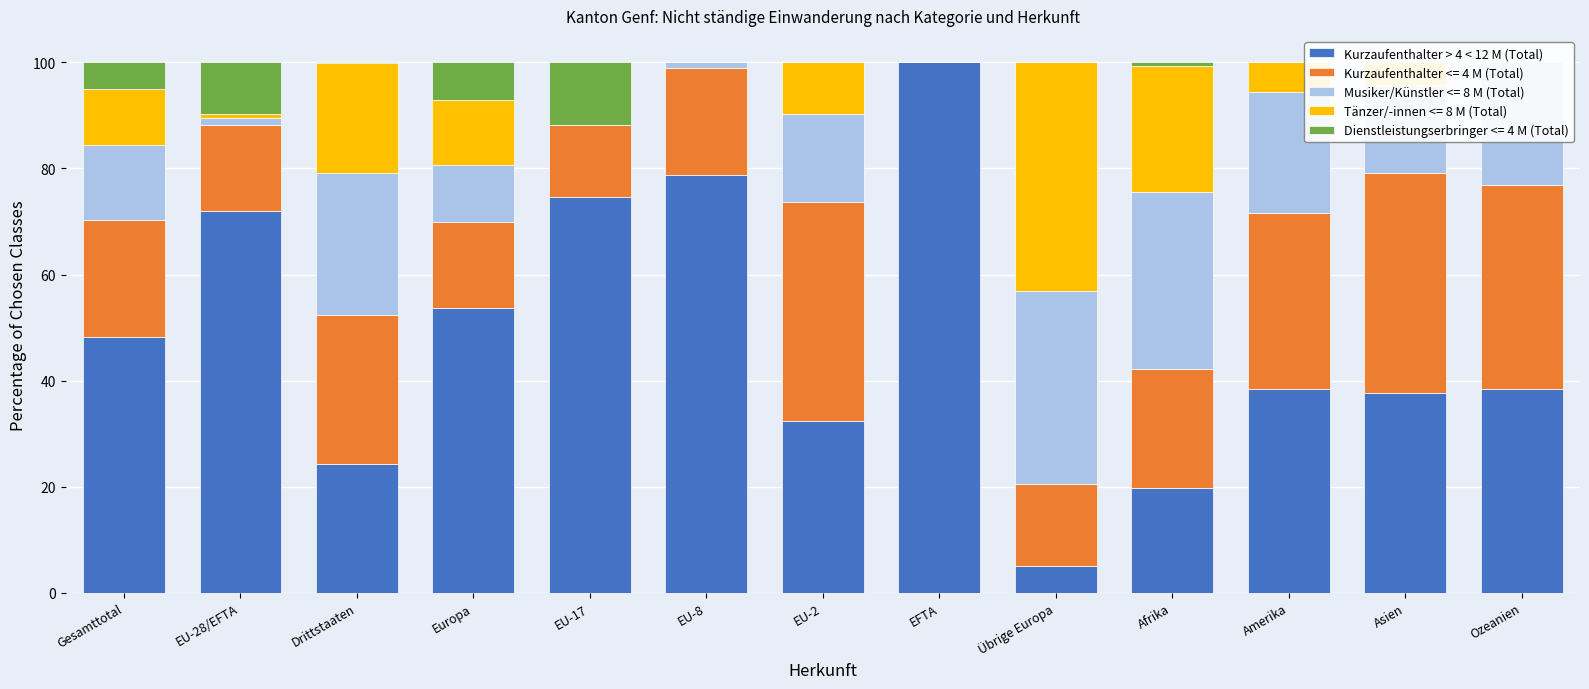

At which category does the chart reach its peak across all series?

EFTA